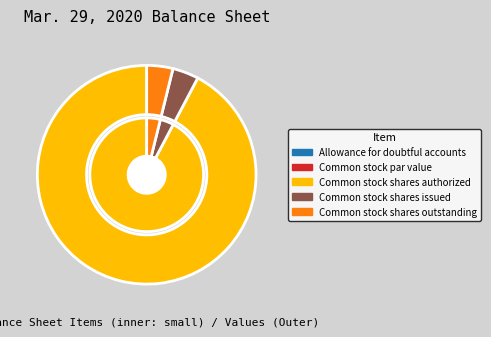

Between Common stock par value and Allowance for doubtful accounts, which is larger?

Allowance for doubtful accounts